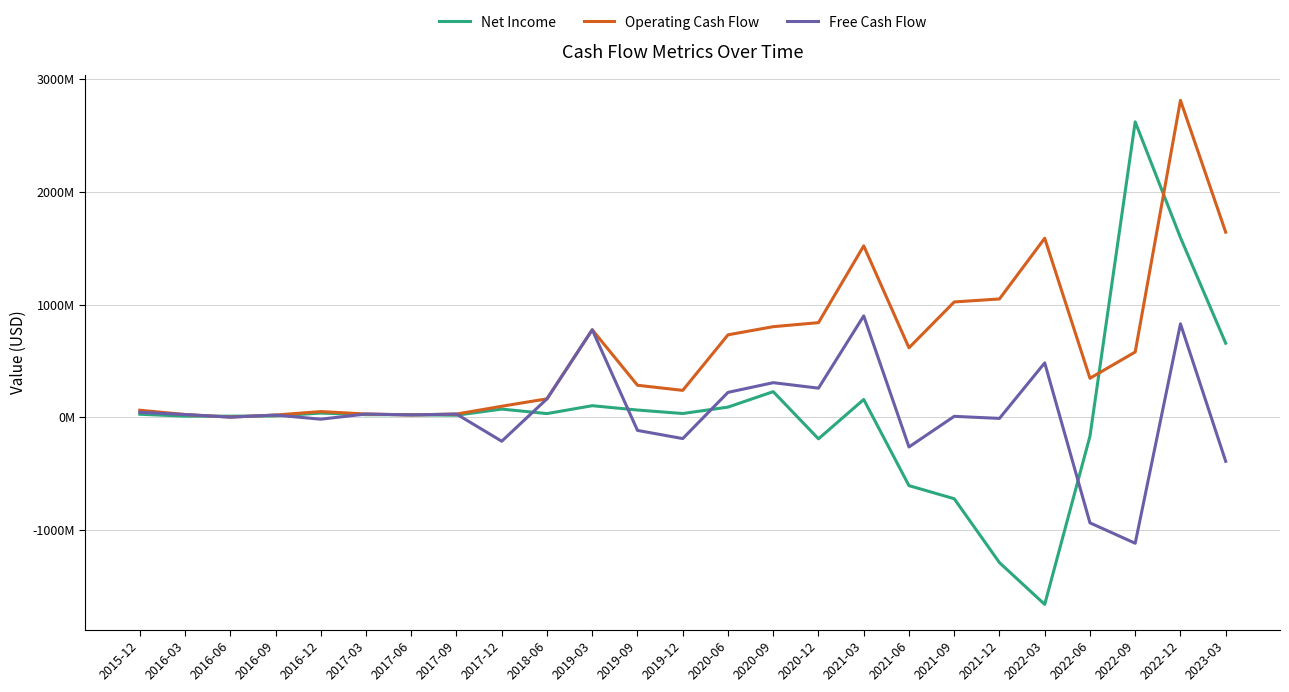

Does the chart display data point markers on the line(s)?

No